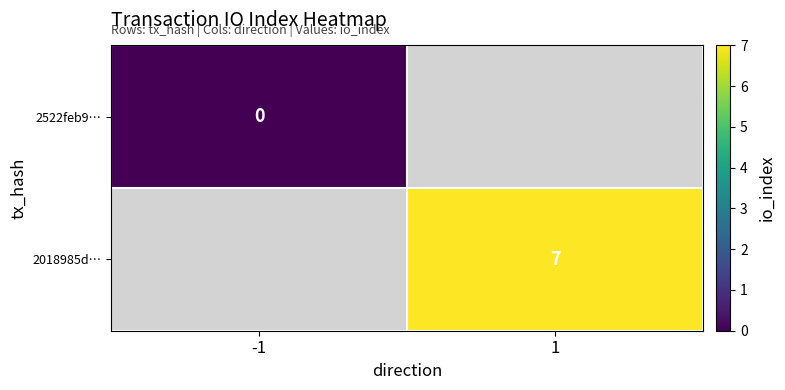

Which label corresponds to the largest value in the chart?

1